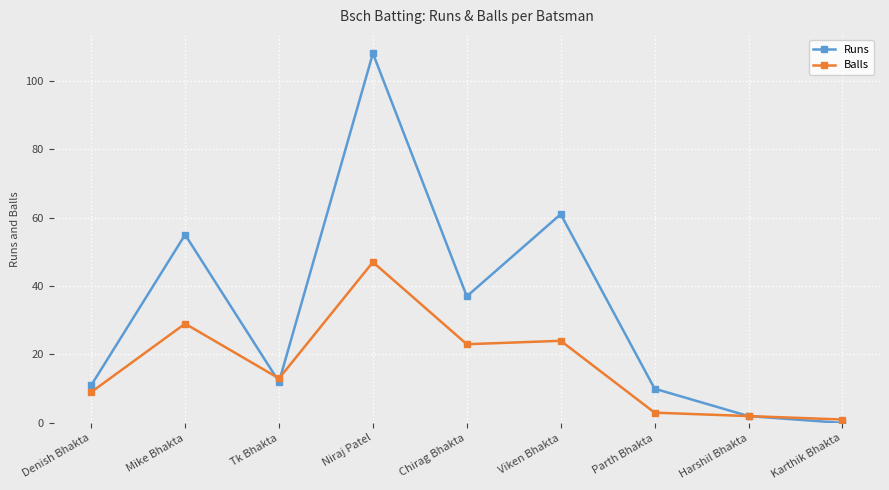

Which label corresponds to the largest value in the chart?

Niraj Patel